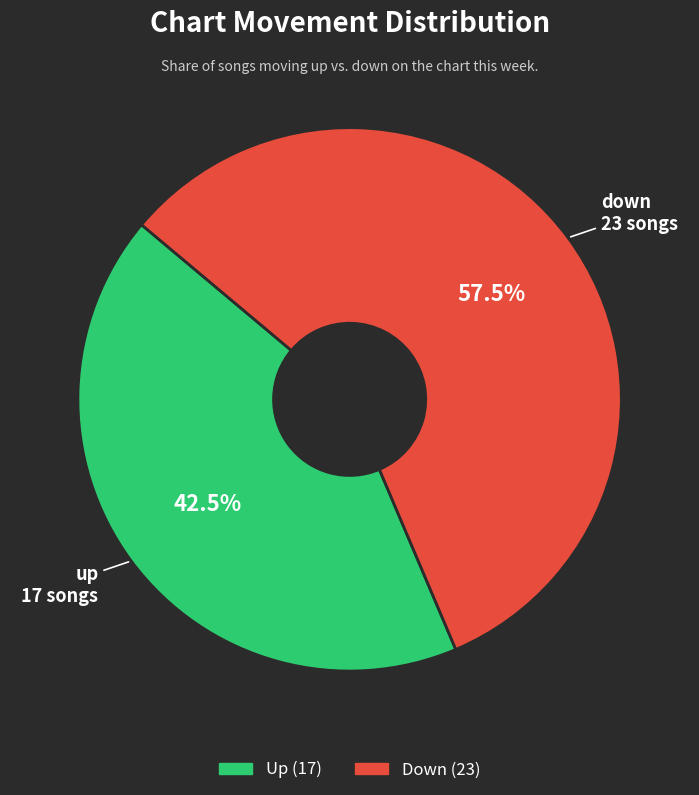

Is there any slice that represents more than half of the pie?

Yes